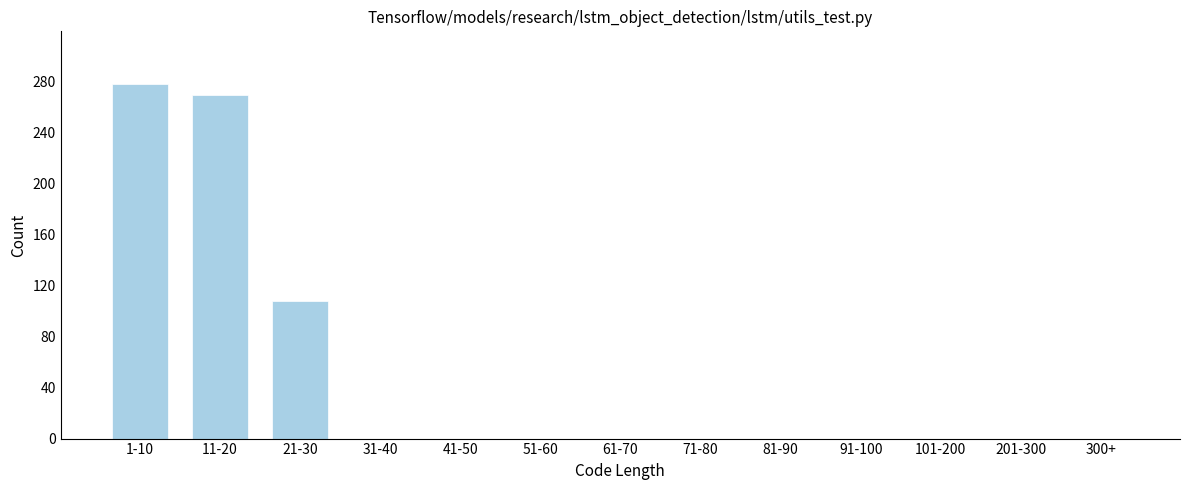

Reading right to left, transcribe all the data shown in this chart.

300+=0	201-300=0	101-200=0	91-100=0	81-90=0	71-80=0	61-70=0	51-60=0	41-50=0	31-40=0	21-30=108	11-20=270	1-10=278